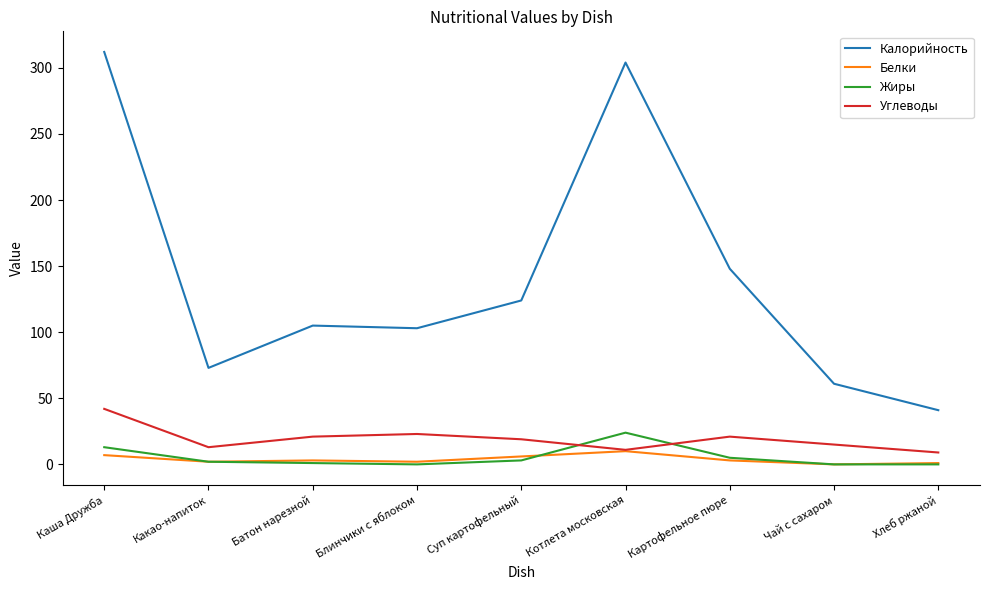

What is the lowest value of the Калорийность series?

41